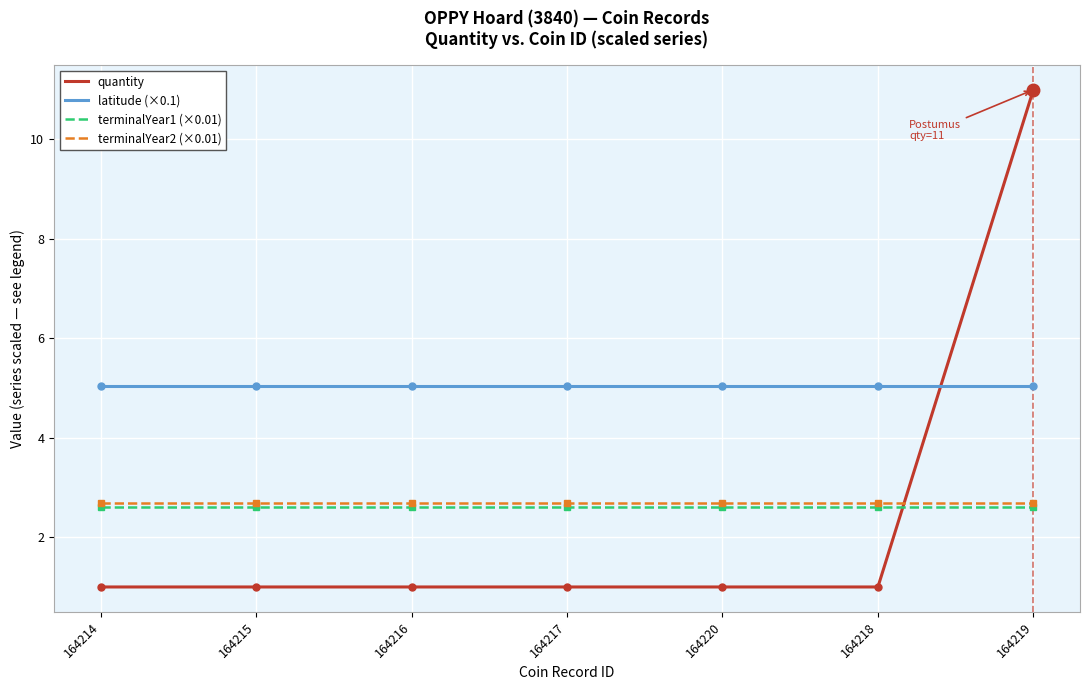

True or false: latitude (×0.1) and terminalYear1 (×0.01) cross at least once.

False